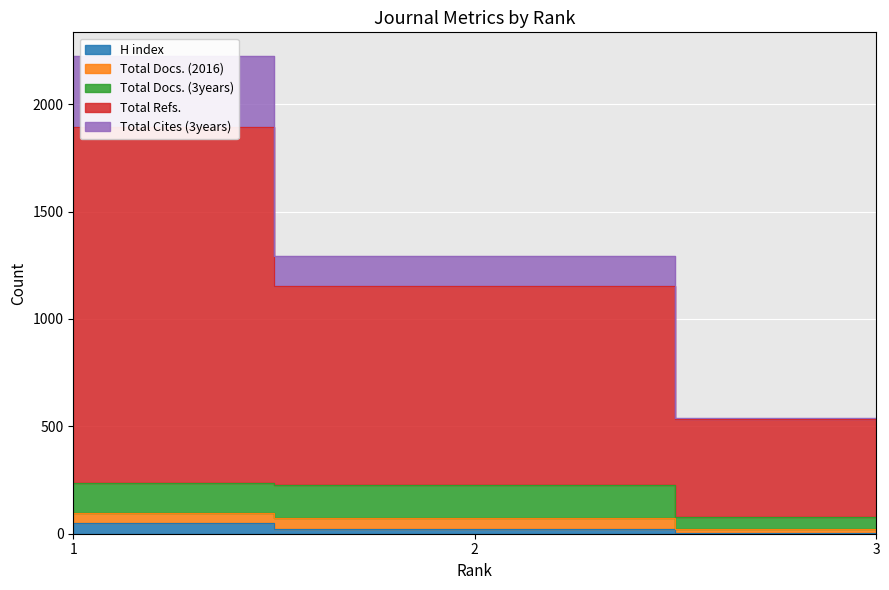

At how many categories does at least one series exceed 1975?

1